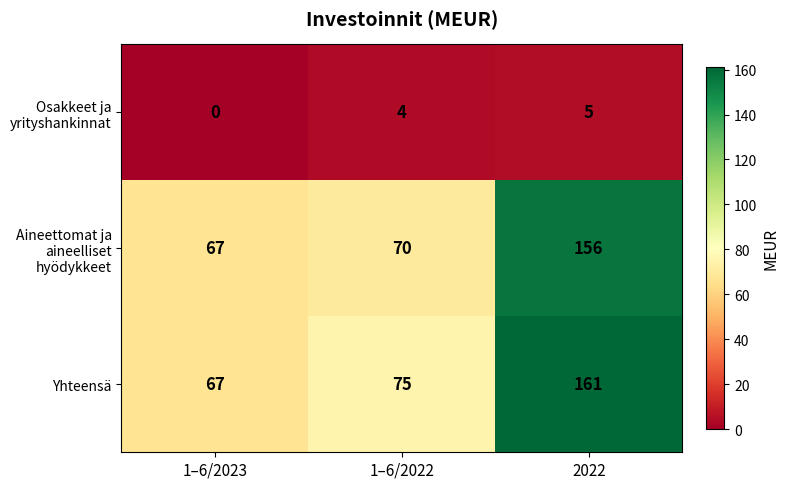

What is the total value across all series at 1–6/2023?

134